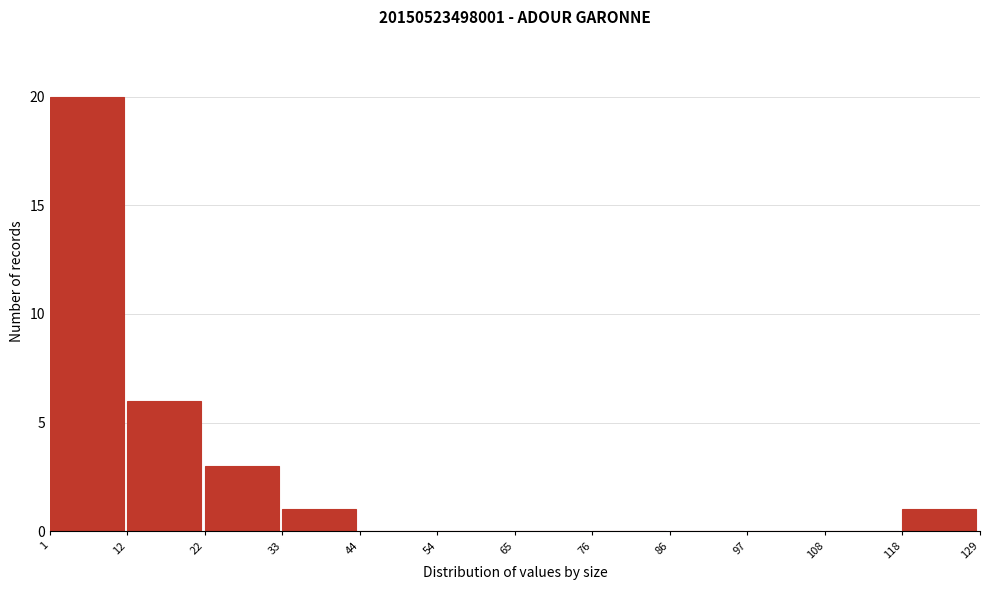

What is the height of the bar covering 12 to 22 on the x-axis? The values are not printed on the chart, so give them approximately, as read against the axis.

6